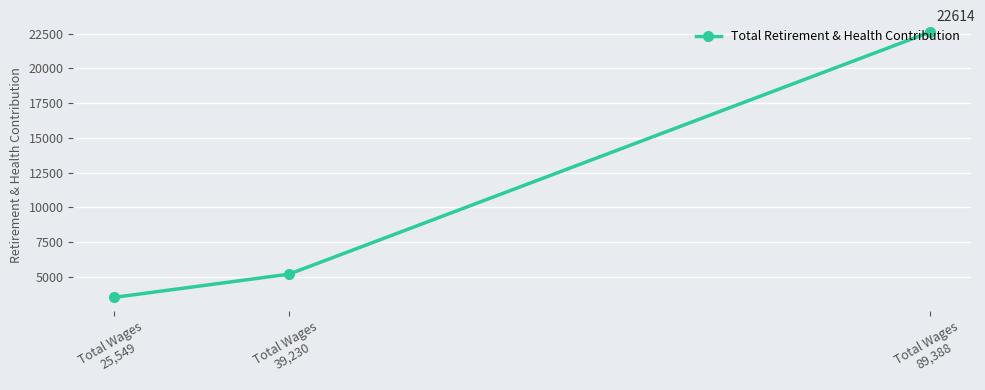

What is the difference between the second highest and minimum values?

1672